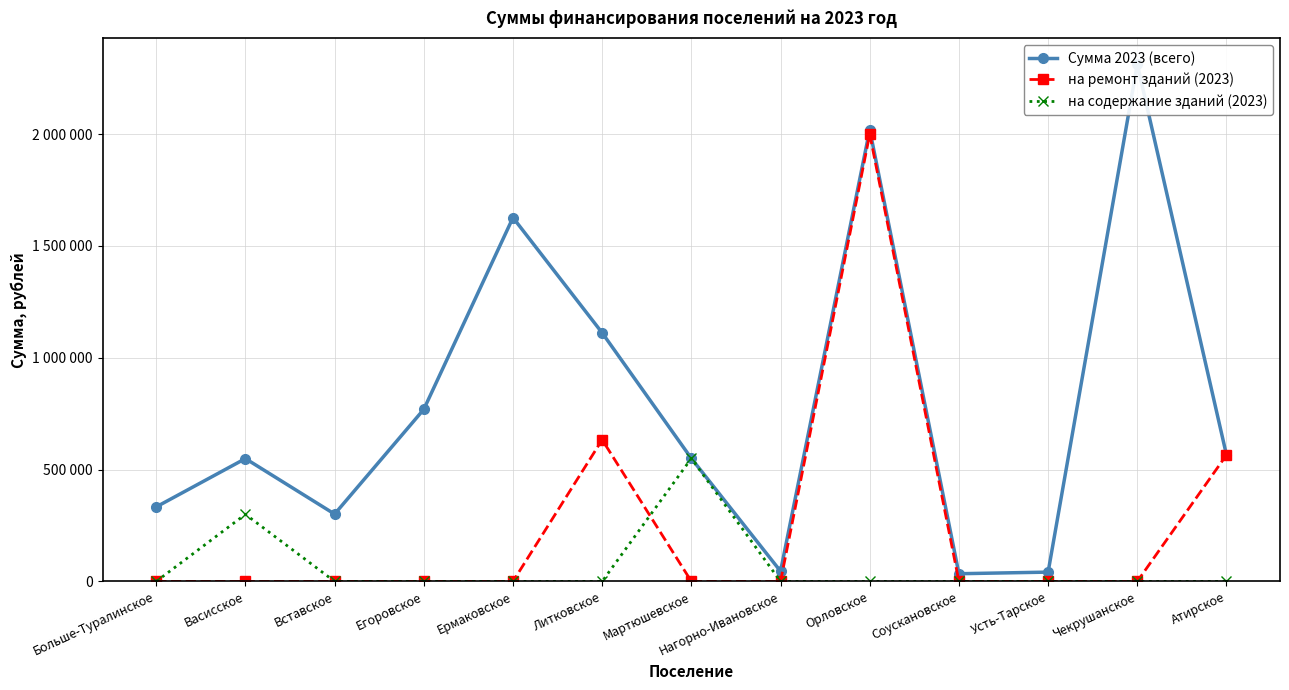

True or false: на ремонт зданий (2023) and Сумма 2023 (всего) intersect in this chart.

False